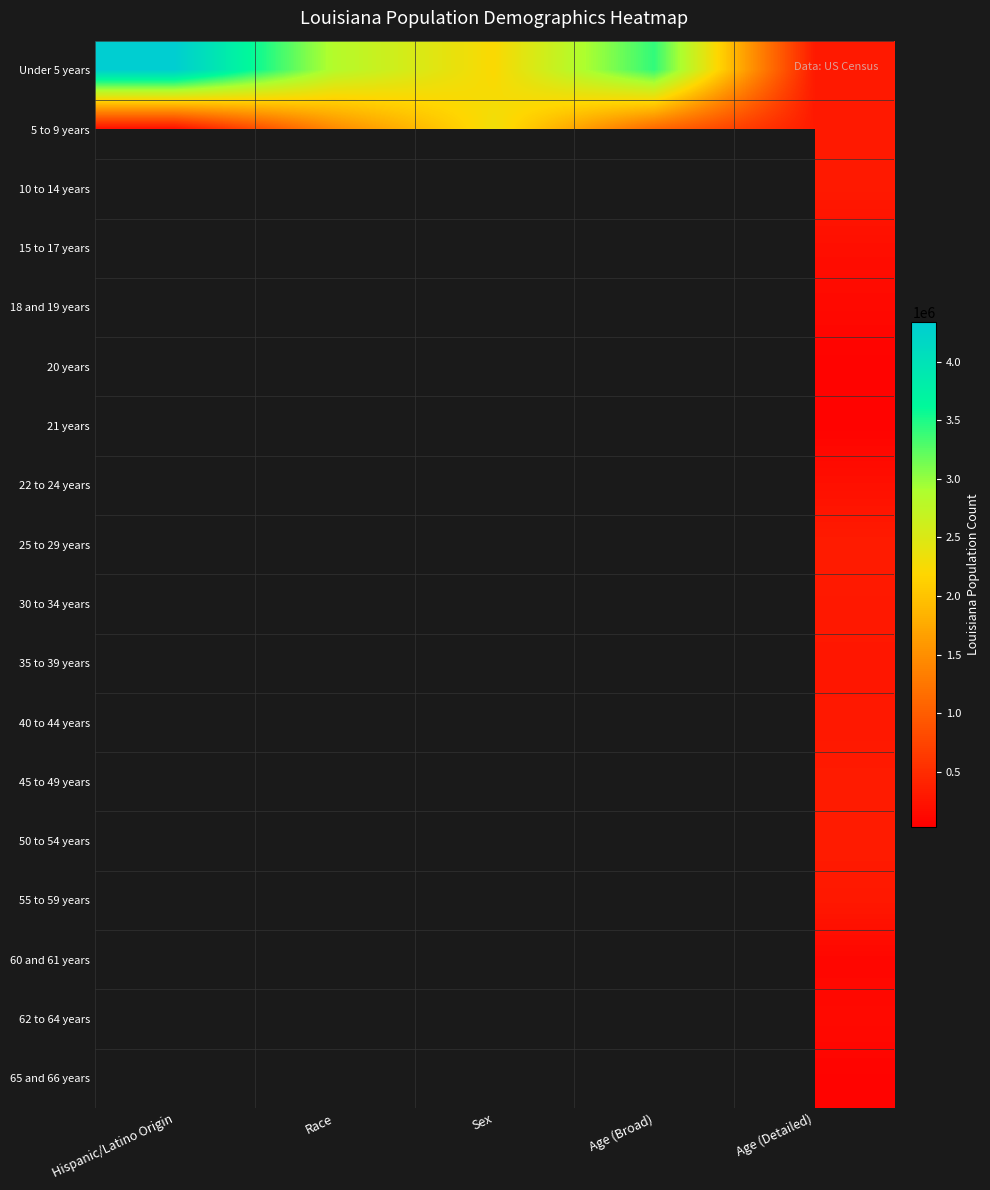

What is the smallest value displayed?

30579.0